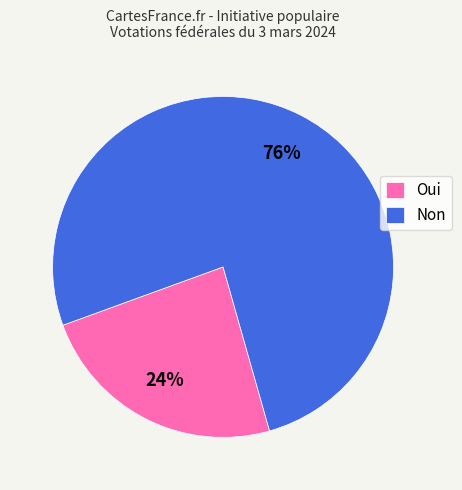

Is it true that Non is 76% of the pie?

True